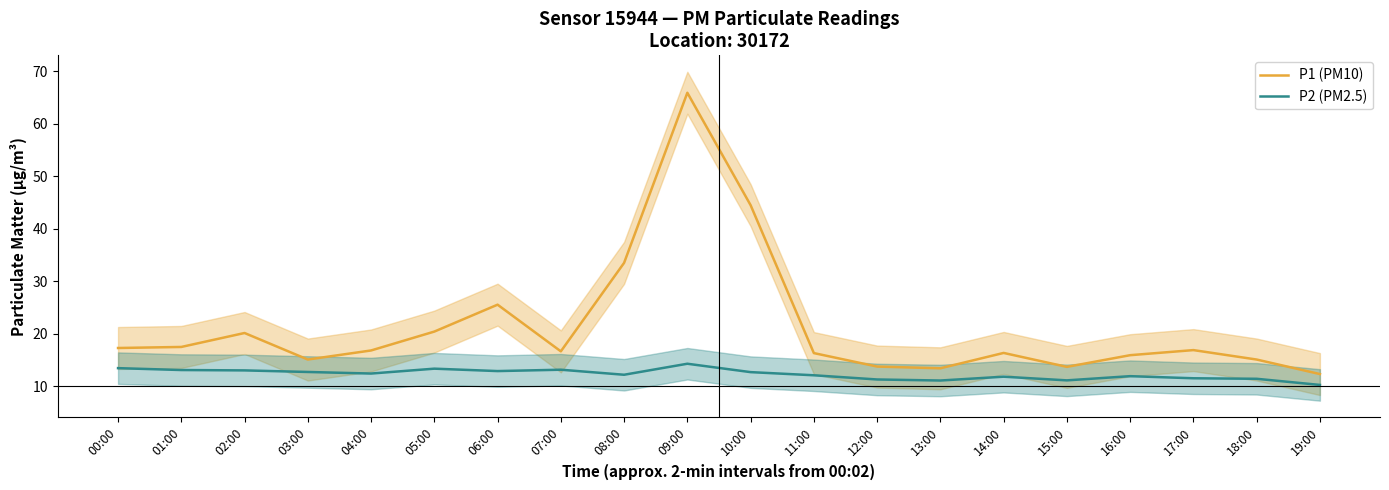

What is the difference between the P1 (PM10) values at 19:00 and 13:00?

1.1